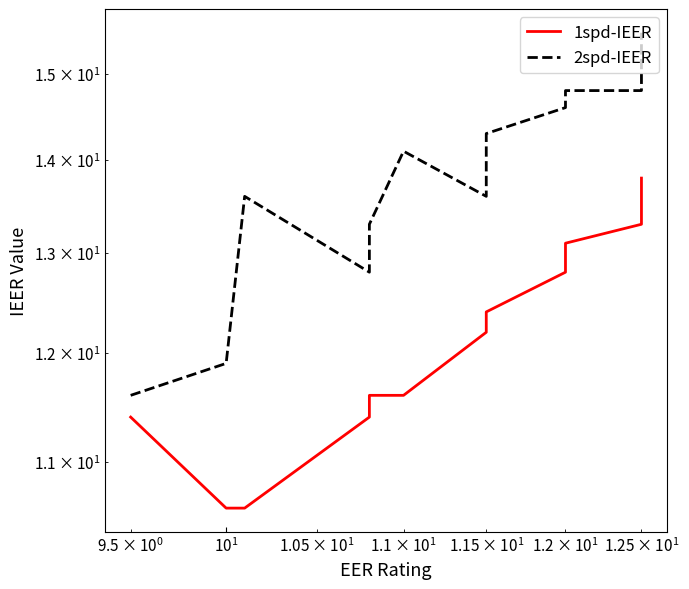

The 1spd-IEER series shows 2.7 at 5. True or false?

False